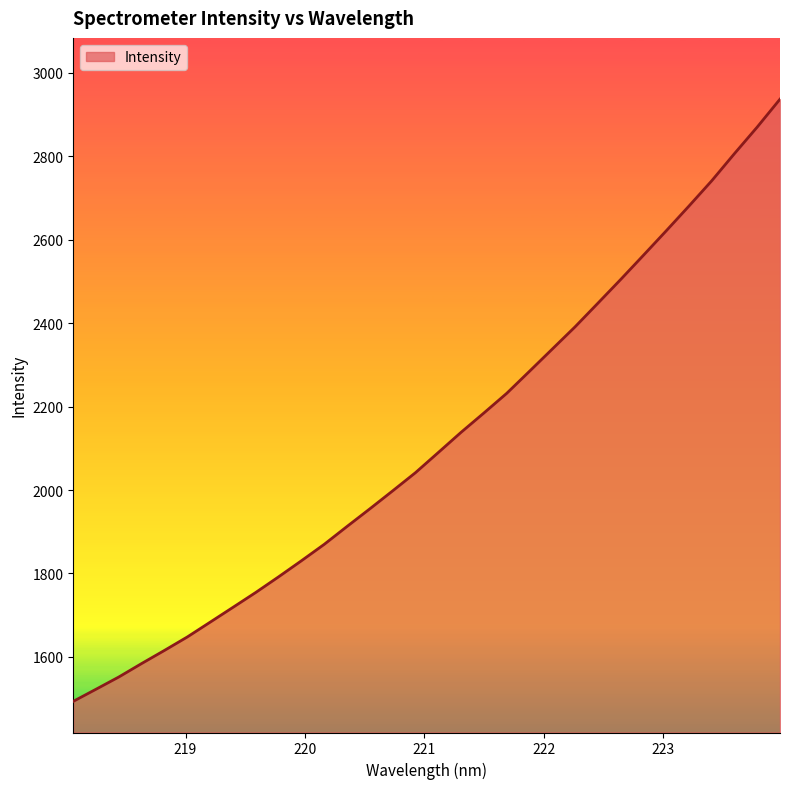

What is the difference between the maximum and minimum values?

1443.3